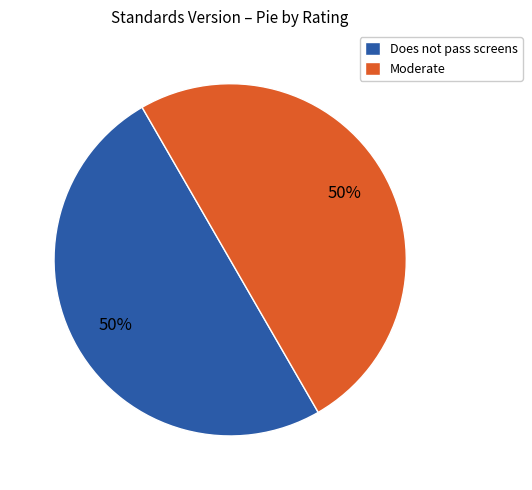

To the nearest percent, what is the difference between the largest and smallest slice percentages?

0%